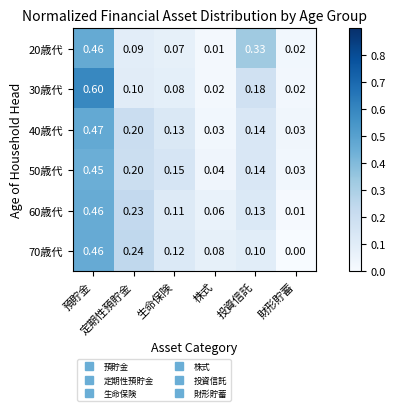

Rank the series by their maximum value, from lowest to highest.

50歳代, 60歳代, 70歳代, 20歳代, 40歳代, 30歳代